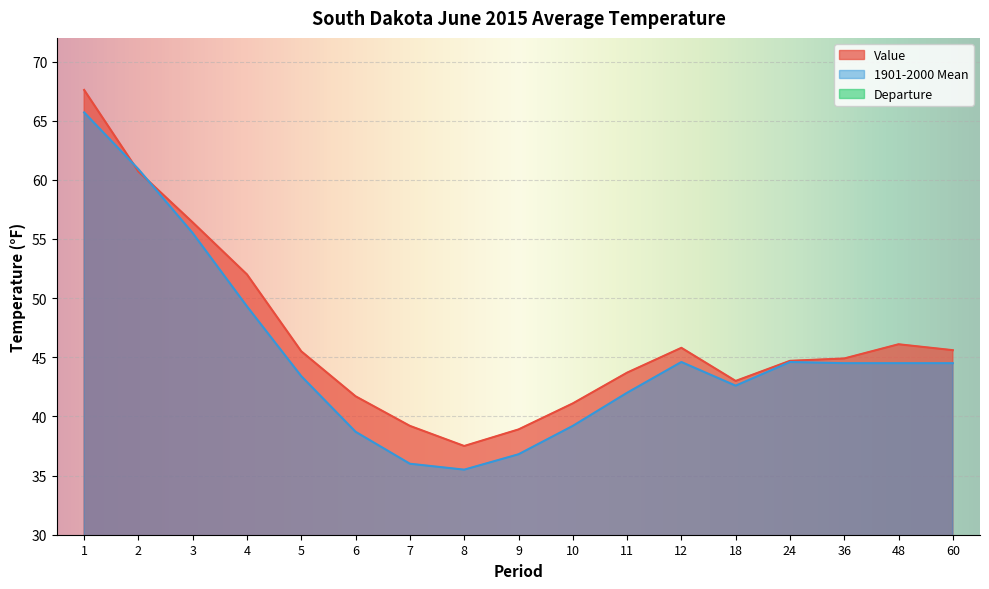

At which label does Departure first exceed 1?

1